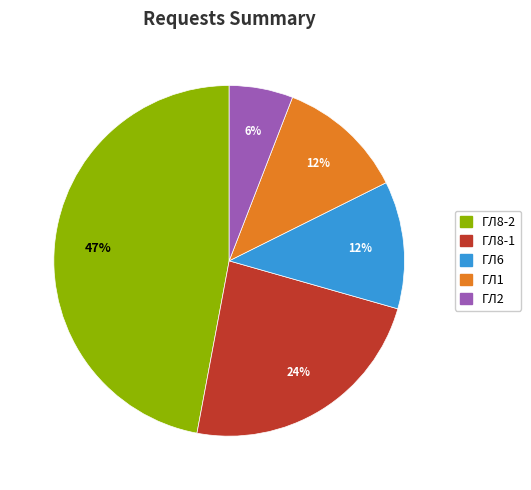

Which has a higher value, ГЛ8-1 or ГЛ2?

ГЛ8-1